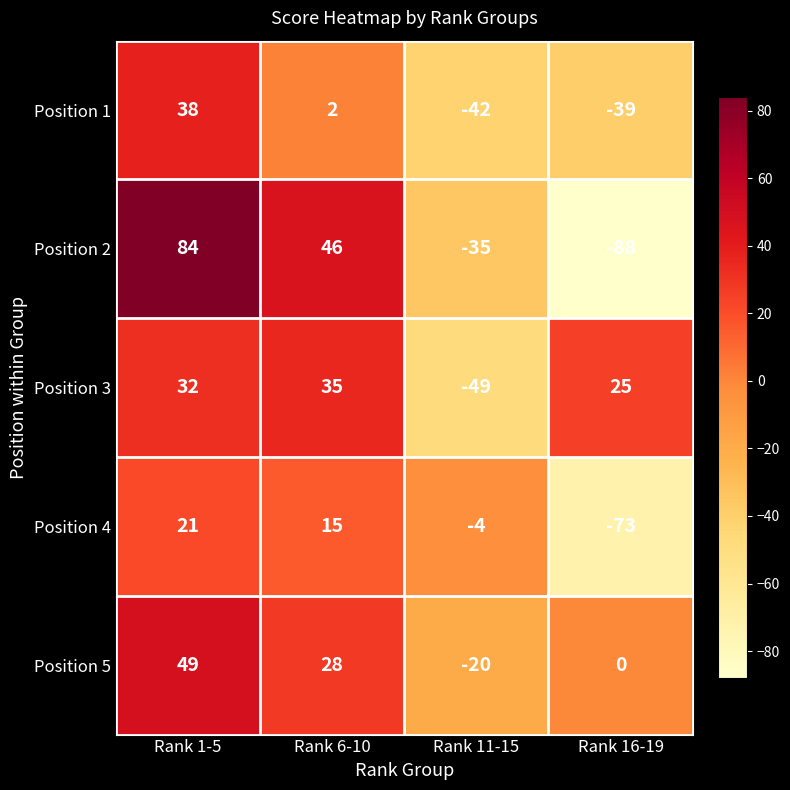

What is the highest value of the Position 4 series?

21